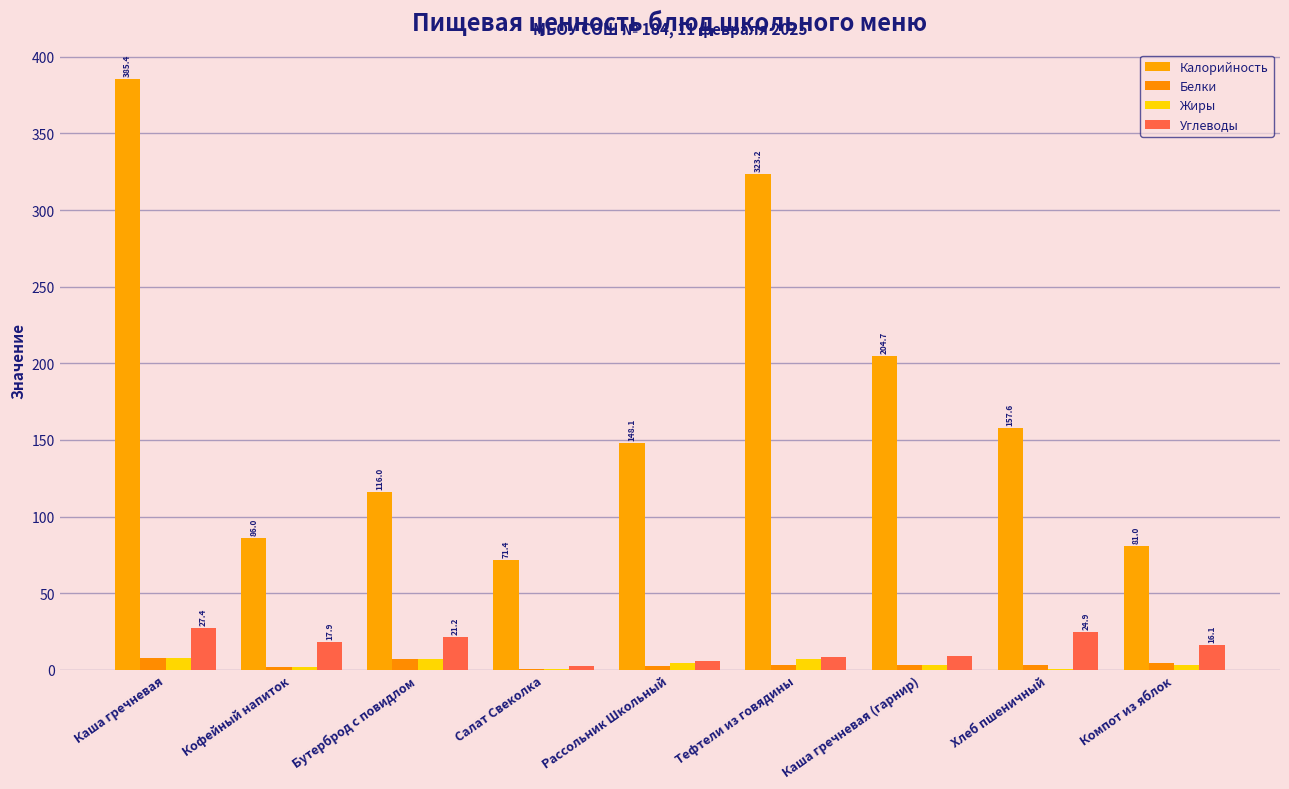

Does the chart contain stacked bars?

No